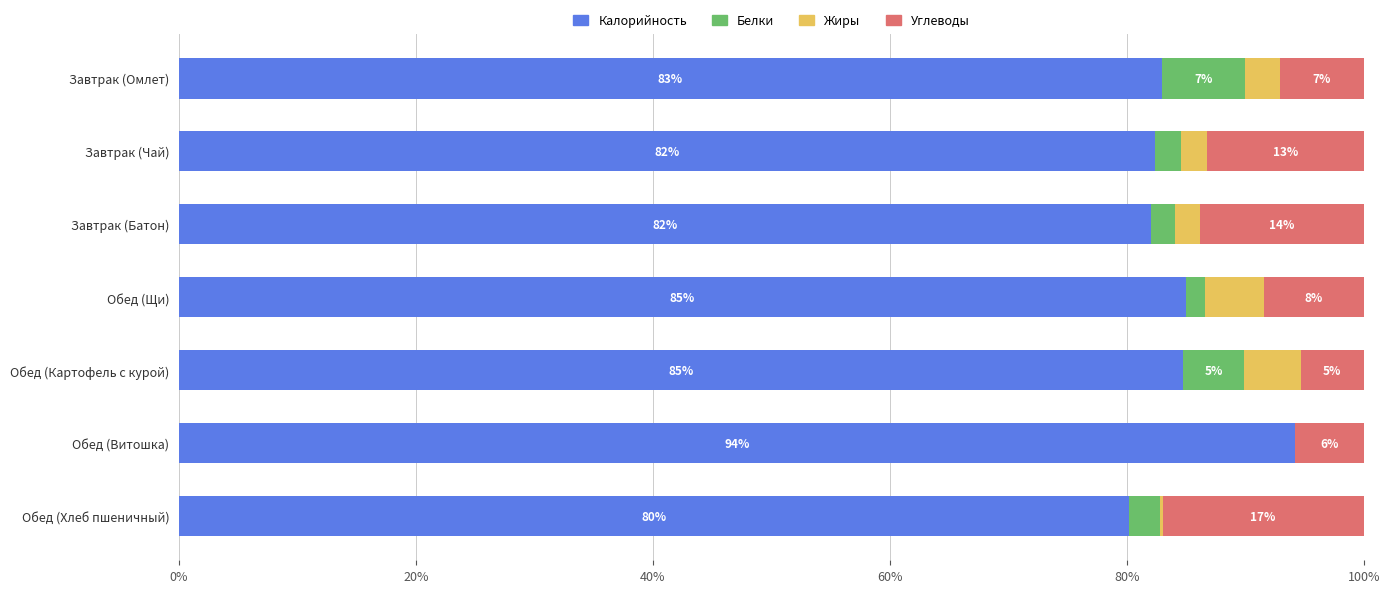

What are all the series names shown in the legend?

Калорийность, Белки, Жиры, Углеводы